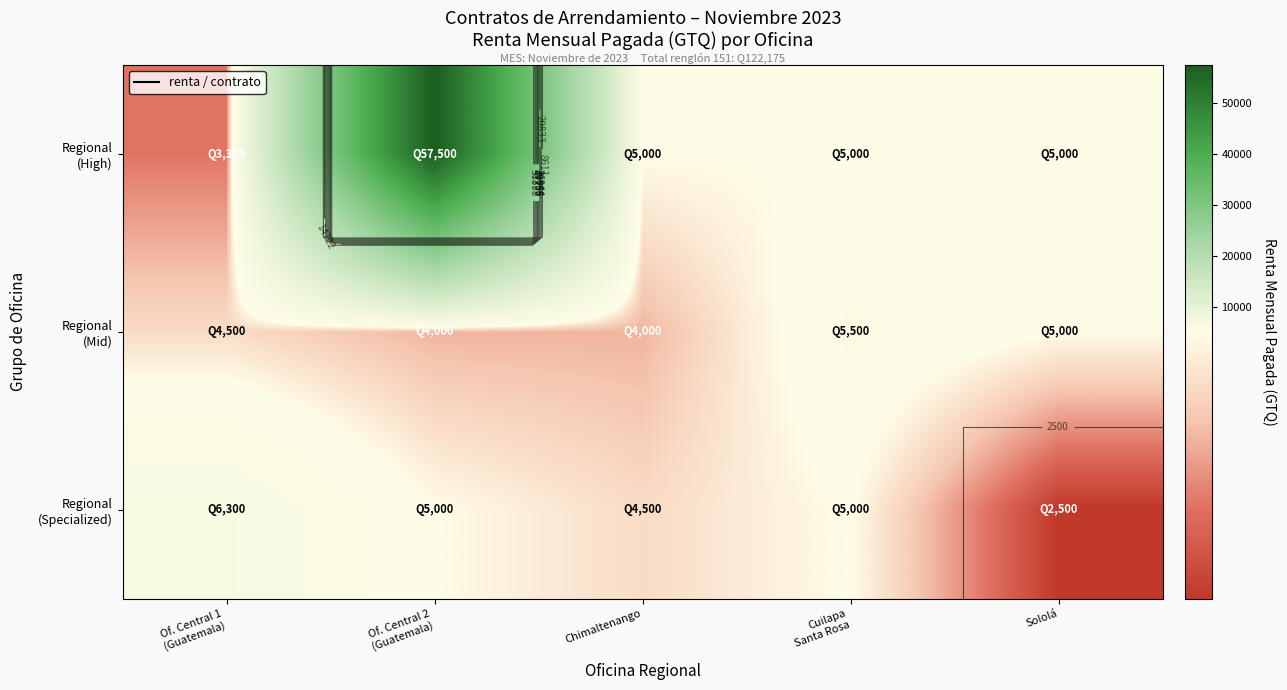

What is the difference between the maximum and minimum values in the Regional (High) series?

54125